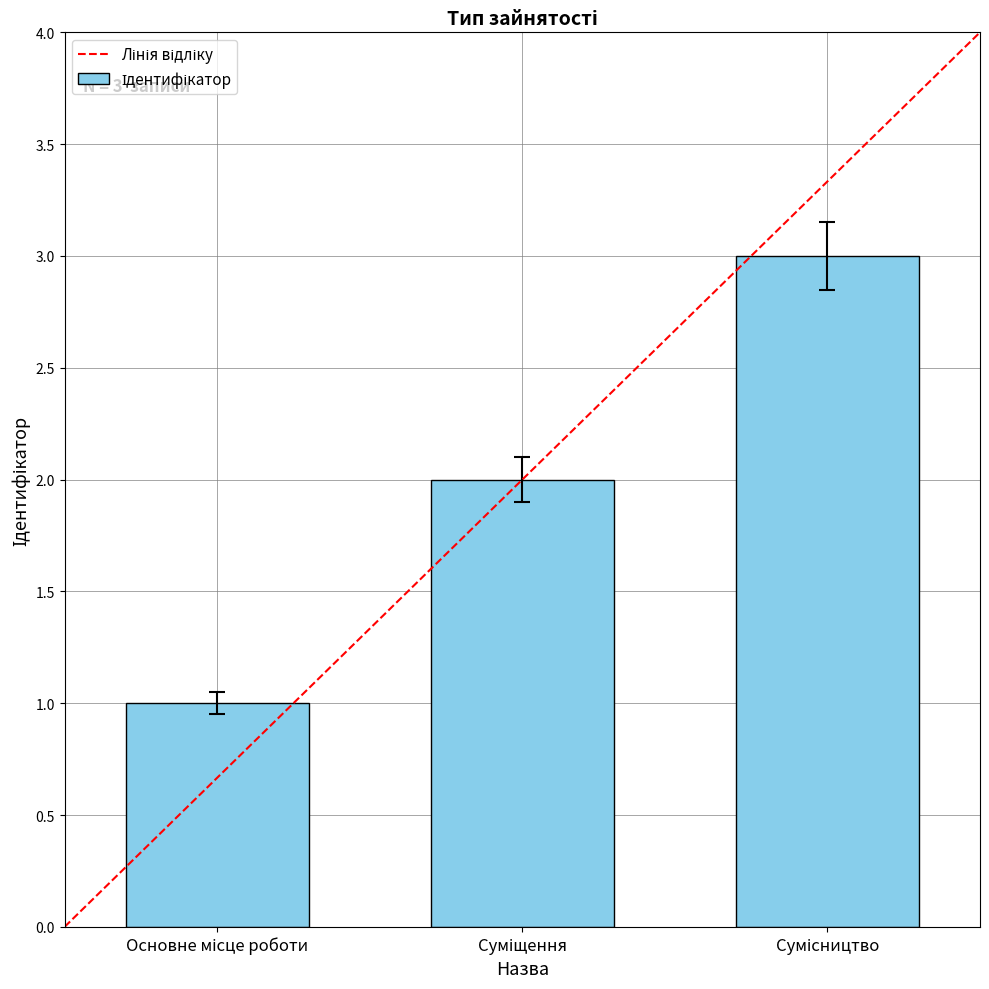

What is the maximum value shown in the chart?

3